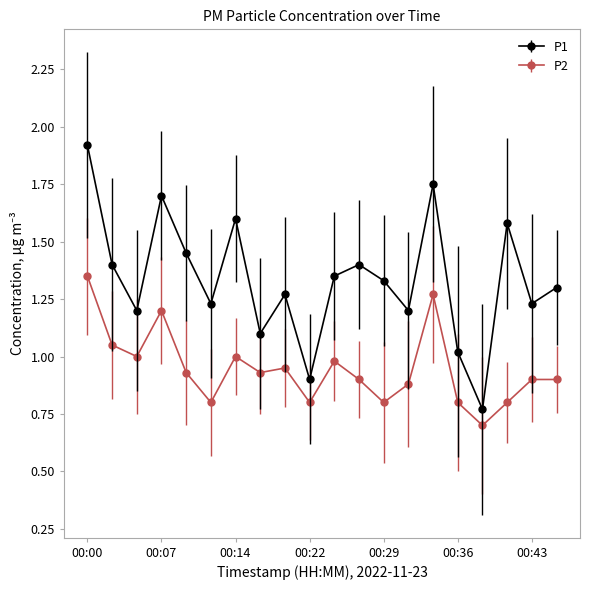

Which series has the widest spread of values?

P1